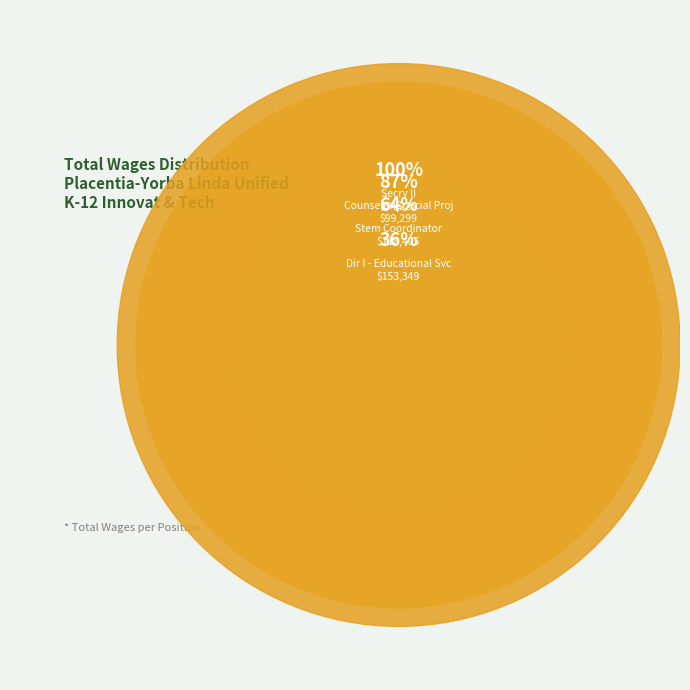

How many segments does this pie chart have?

4